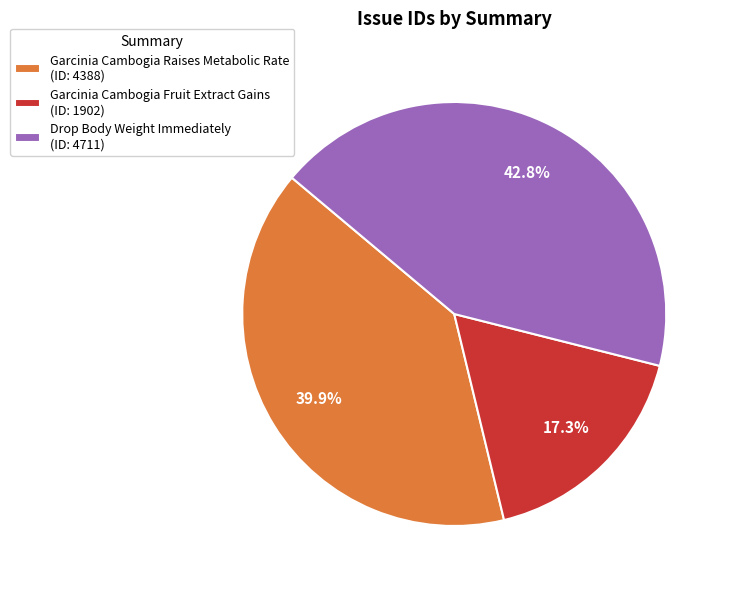

What percentage do Garcinia Cambogia Fruit Extract Gains and Drop Body Weight Immediately together represent?

60.1%